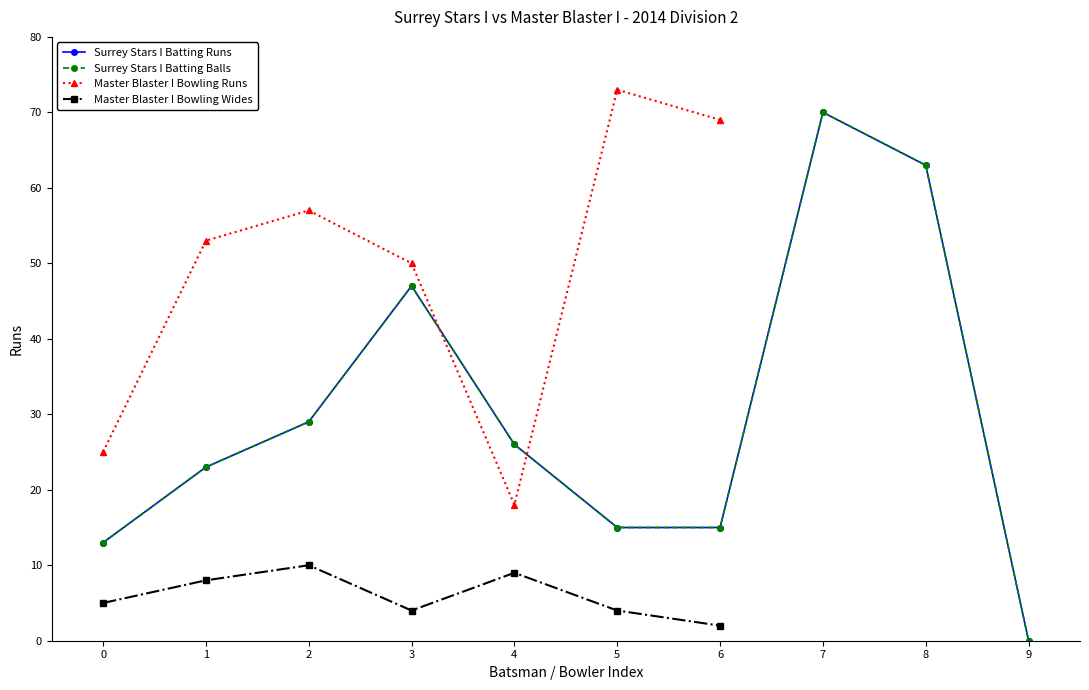

Is it true that Surrey Stars I Batting Balls equals 32 at 3?

False